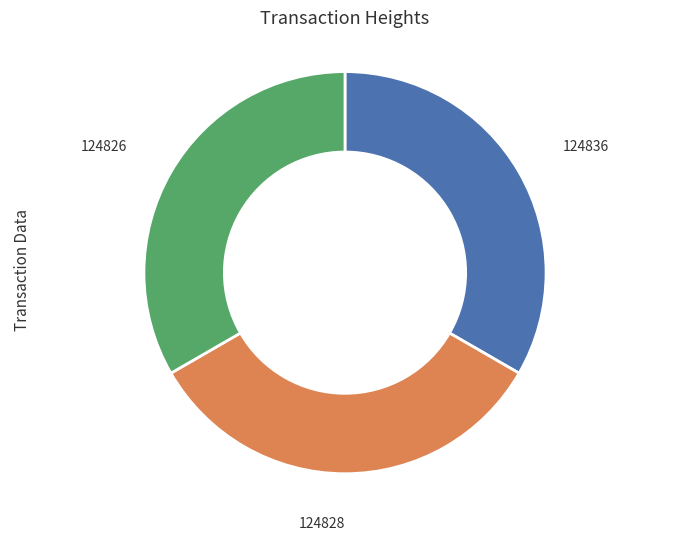

Is there any slice that represents more than half of the pie?

No